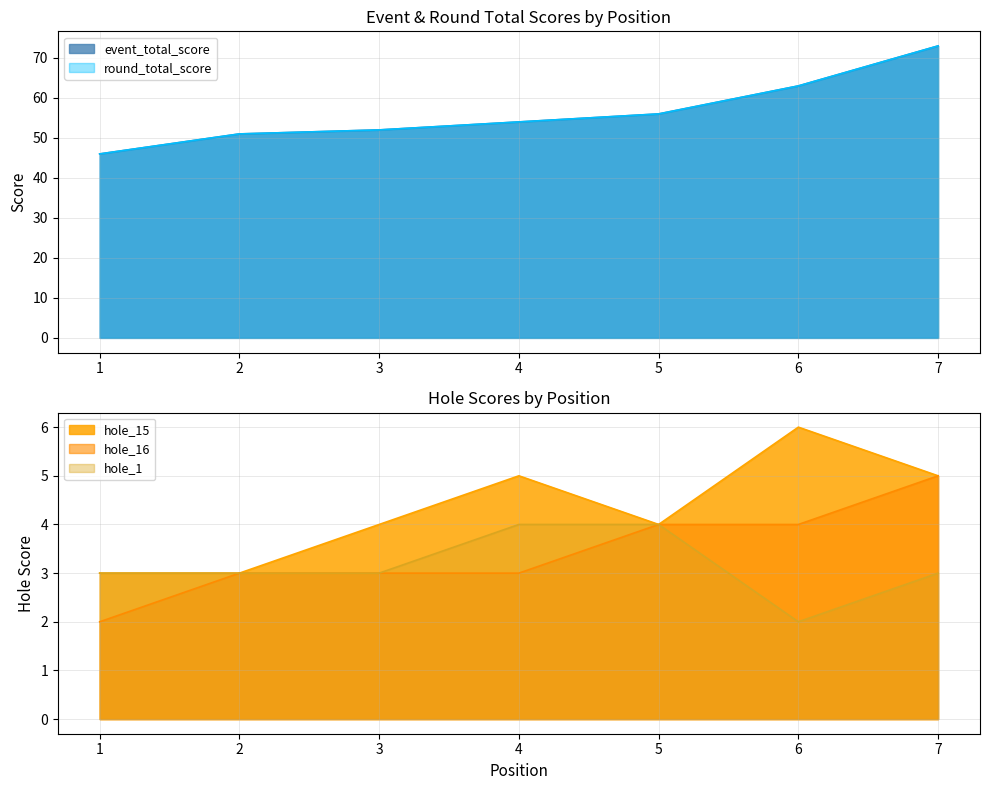

Which series has the largest total across all categories?

event_total_score